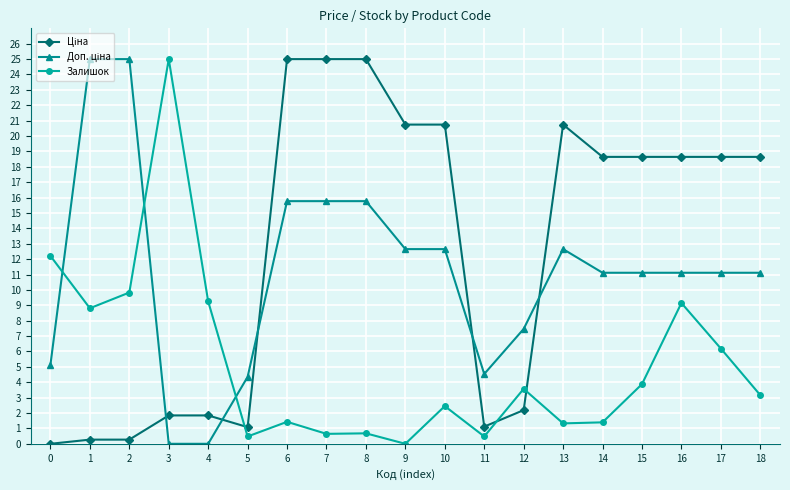

What is the spread (max minus min) of values at 9?

20.7